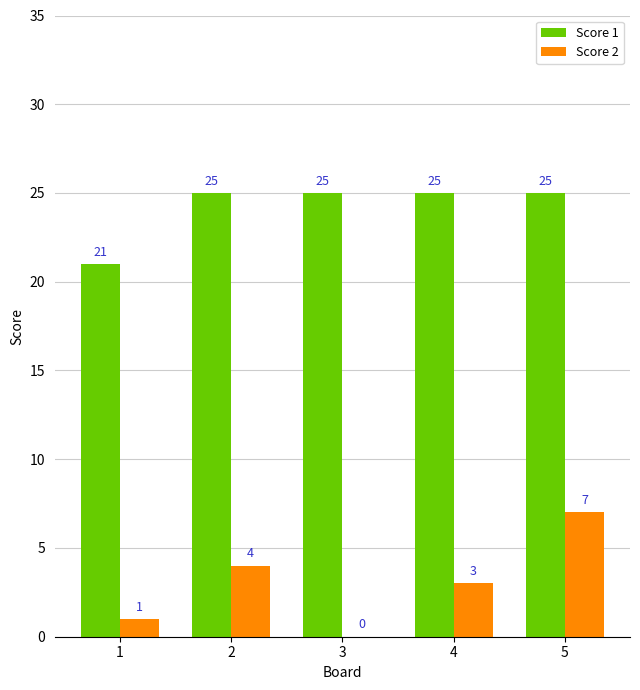

The Score 1 series shows 25 at 3. True or false?

True